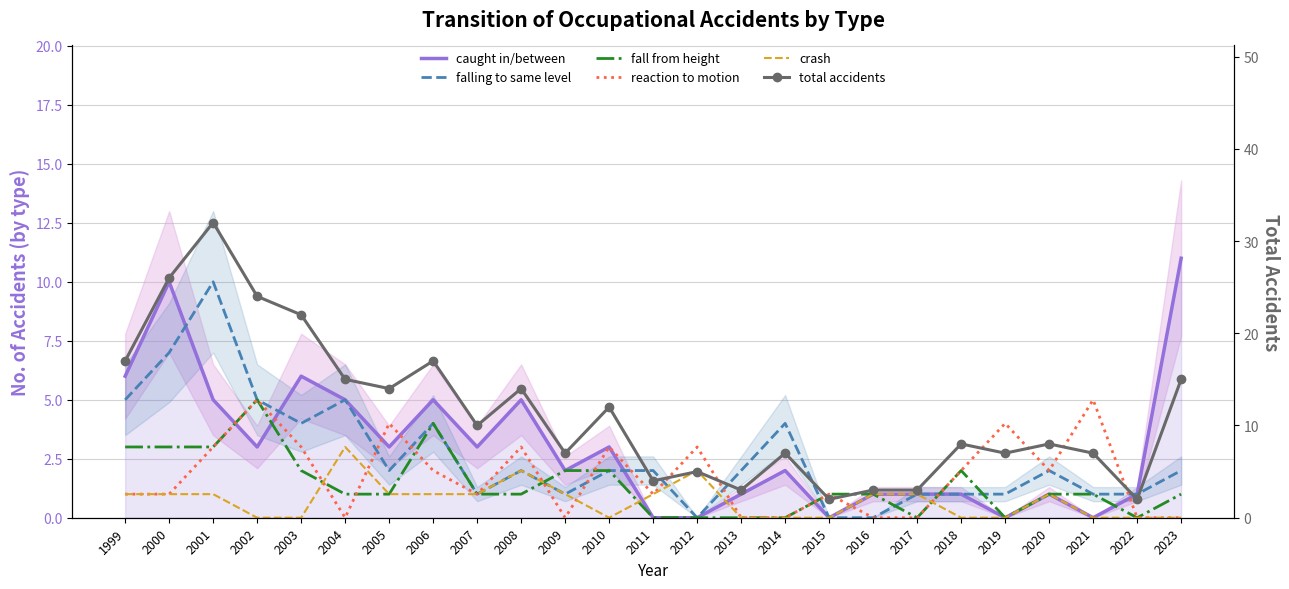

True or false: fall from height has a value of 1 at 2007.

True